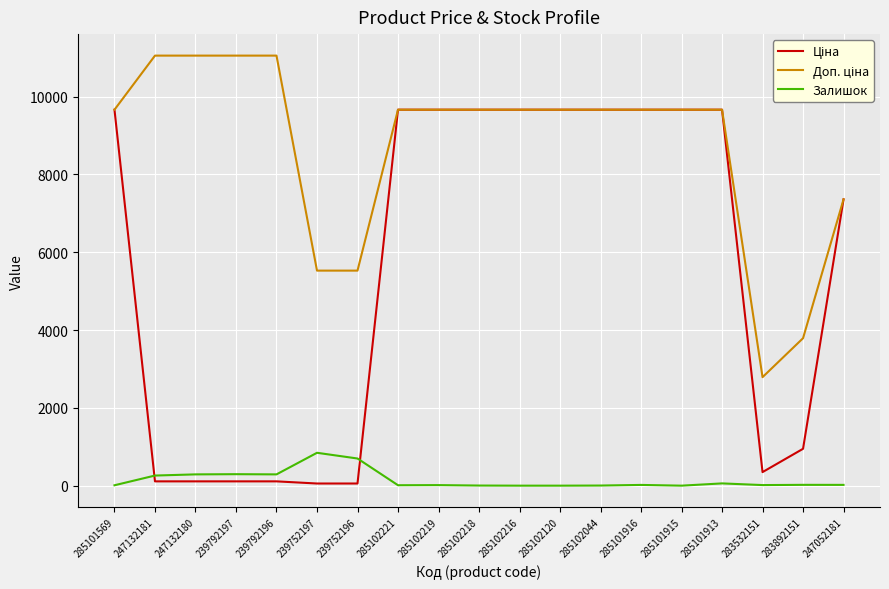

At how many categories does at least one series exceed 1539?

19